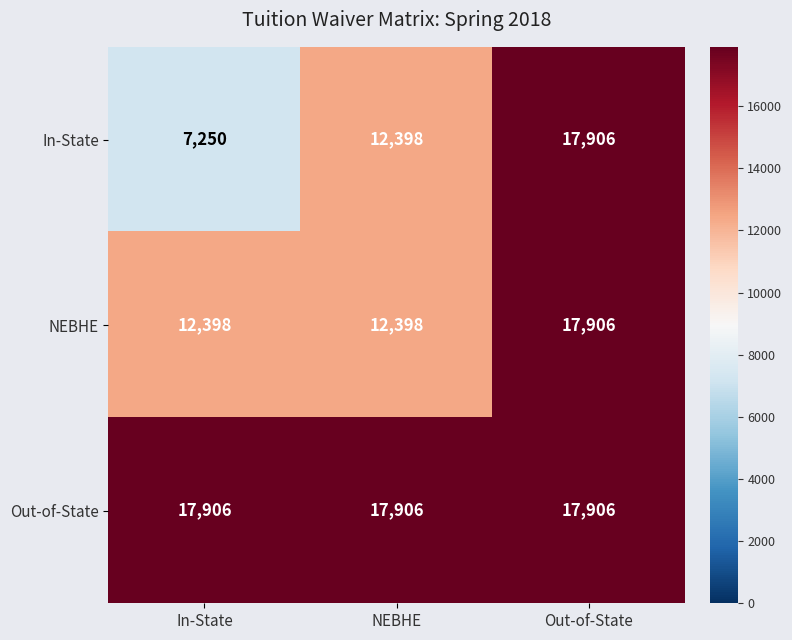

Which series has the largest total across all categories?

Out-of-State